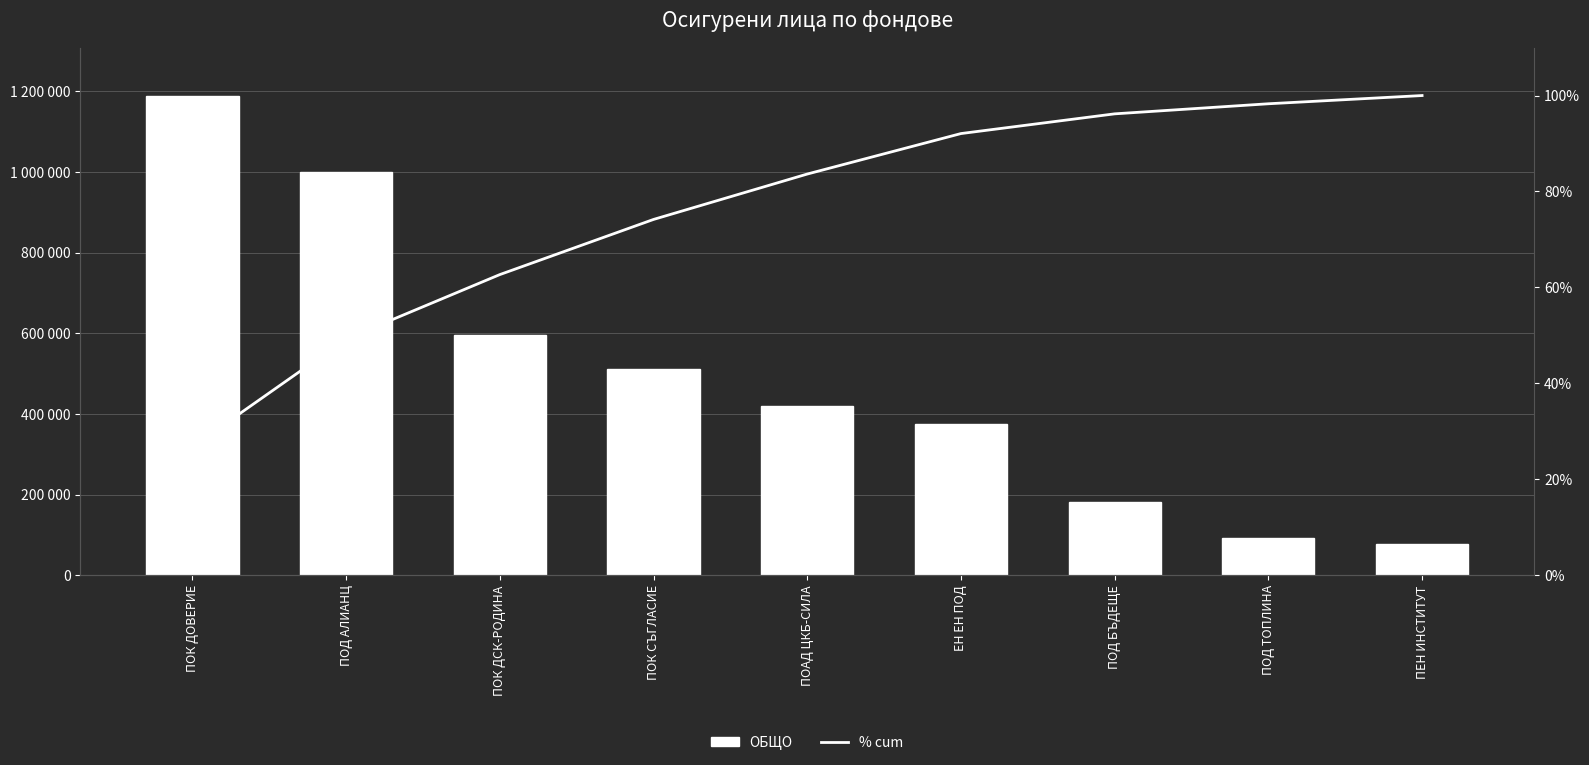

True or false: ОБЩО has a value of 274882.2 at ПОД БЪДЕЩЕ.

False